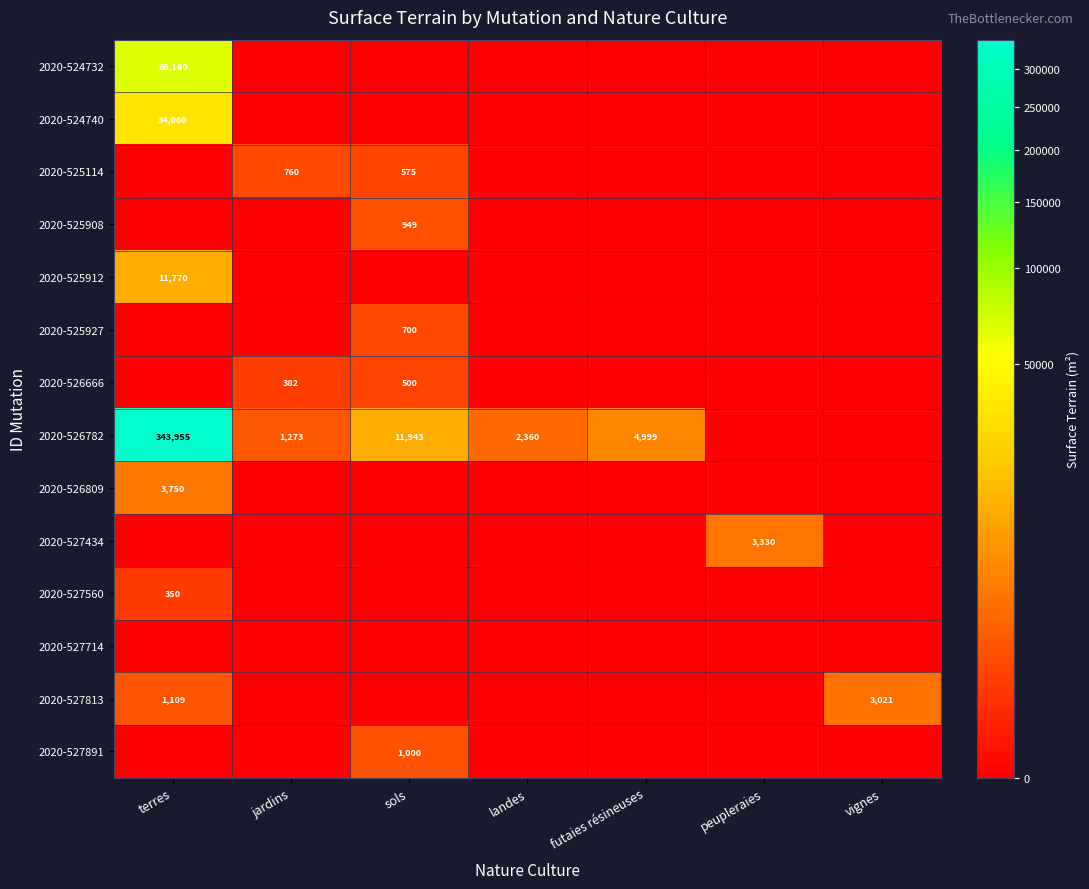

The 2020-526782 series shows 722 at jardins. True or false?

False